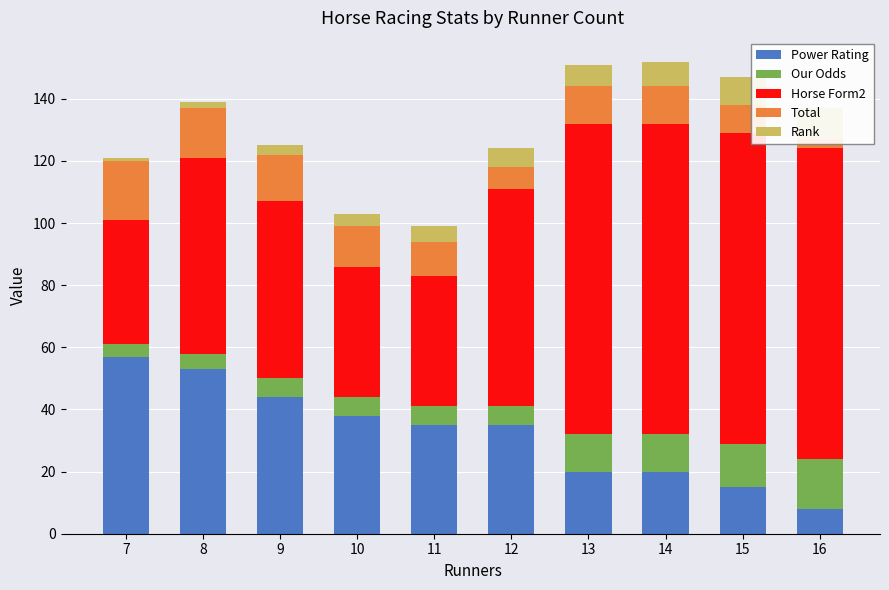

Count the Power Rating values in the range 20 to 44.

6